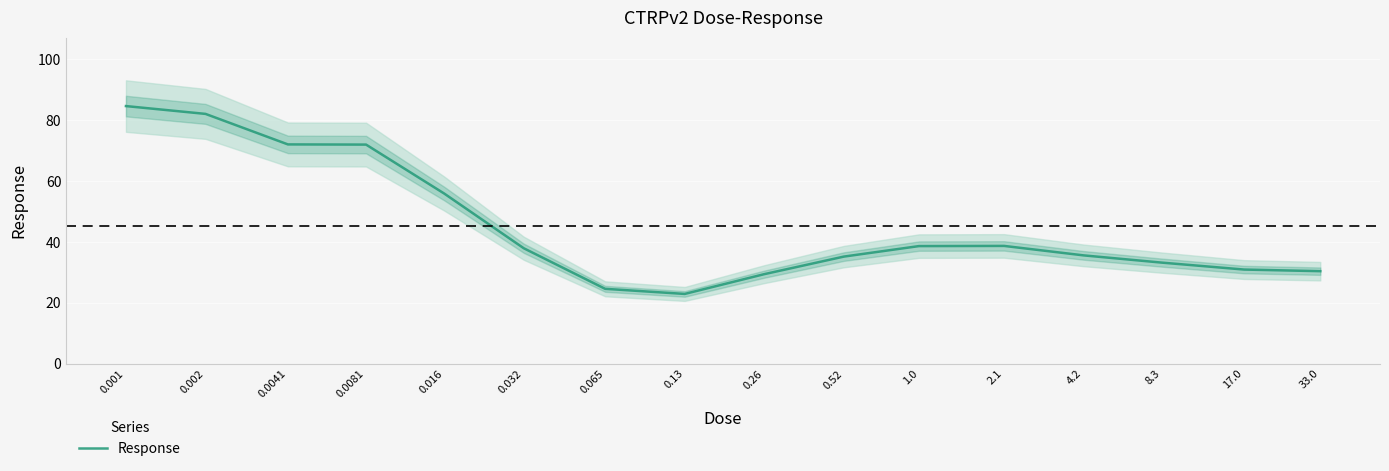

Rank the categories by value from highest to lowest.

0.001, 0.002, 0.0041, 0.0081, 0.016, 2.1, 1.0, 0.032, 4.2, 0.52, 8.3, 17.0, 33.0, 0.26, 0.065, 0.13